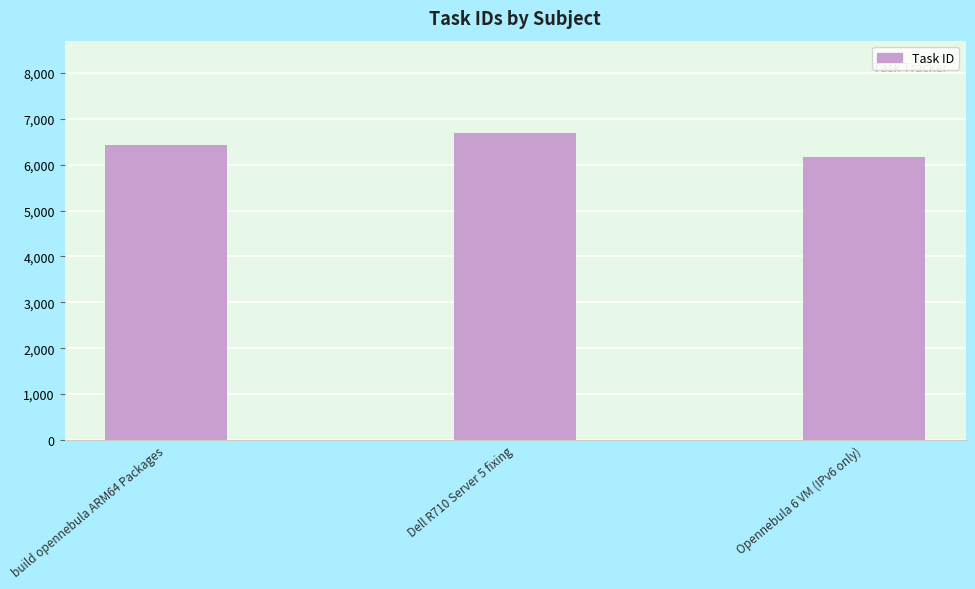

What is the sum of the values at build opennebula ARM64 Packages and Dell R710 Server 5 fixing?

13134